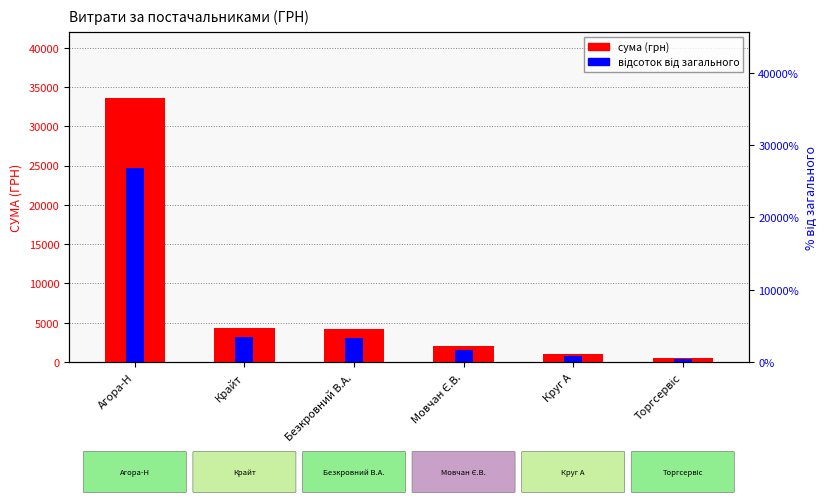

What is the value of the відсоток від загального bar at the 1st from the left?

24749.5